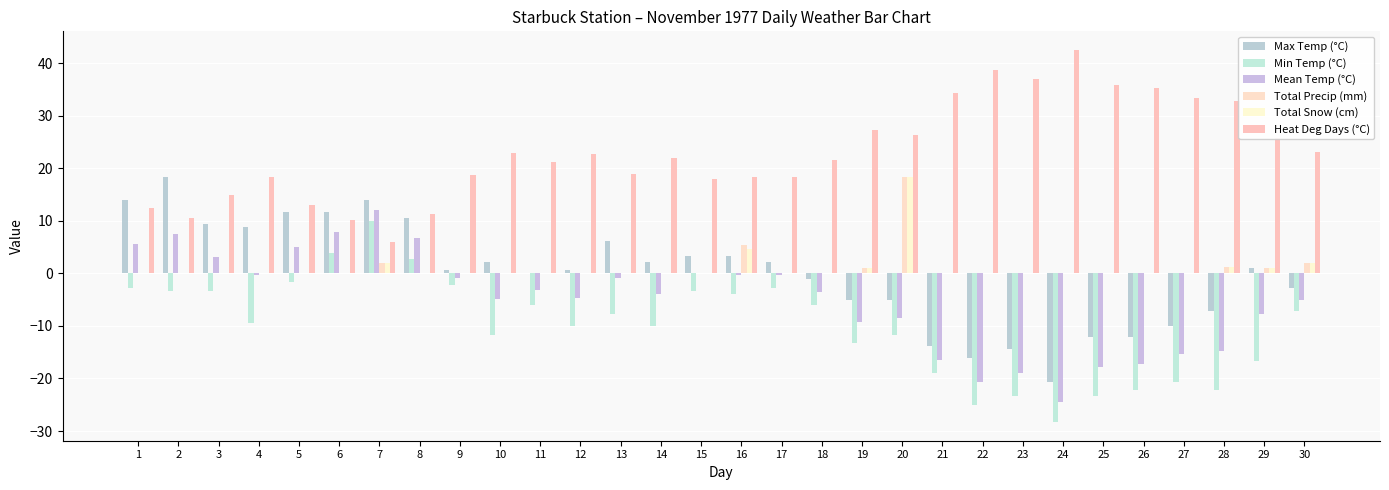

Rank the categories by Max Temp (°C) value from highest to lowest.

2, 1, 7, 5, 6, 8, 3, 4, 13, 15, 16, 10, 14, 17, 29, 9, 12, 11, 18, 30, 19, 20, 28, 27, 25, 26, 21, 23, 22, 24